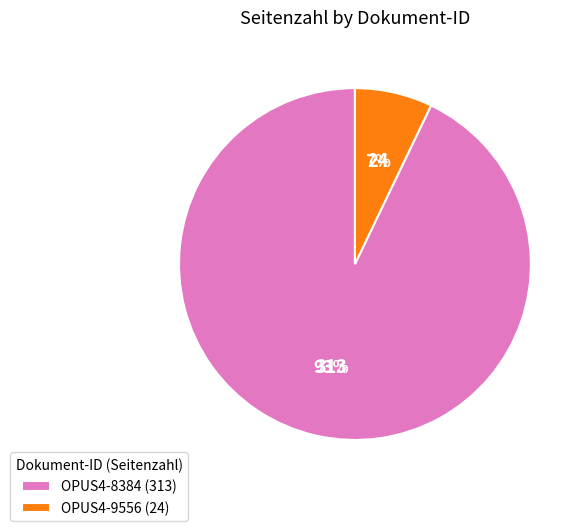

Is it true that OPUS4-8384 is 79% of the pie?

False